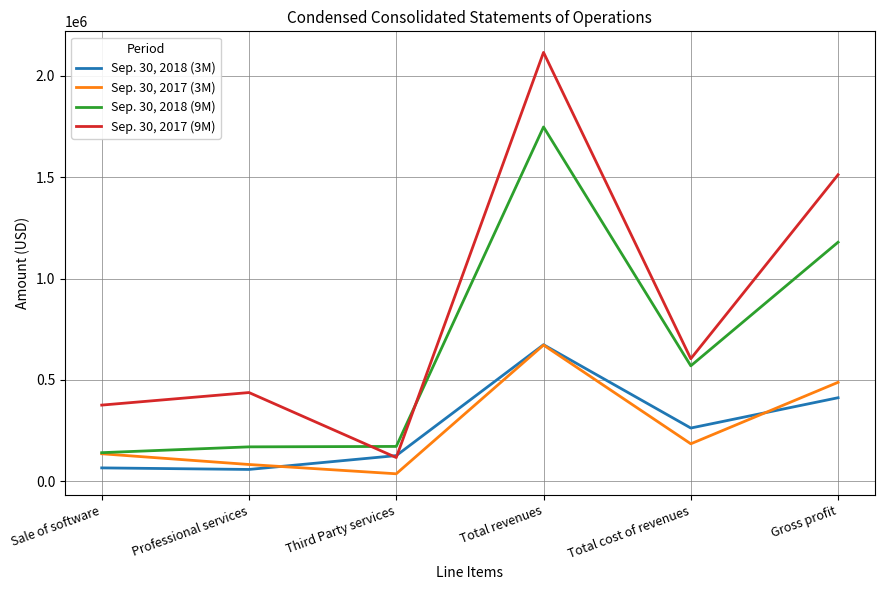

True or false: Sep. 30, 2018 (9M) has a value of 1179241 at Gross profit.

True